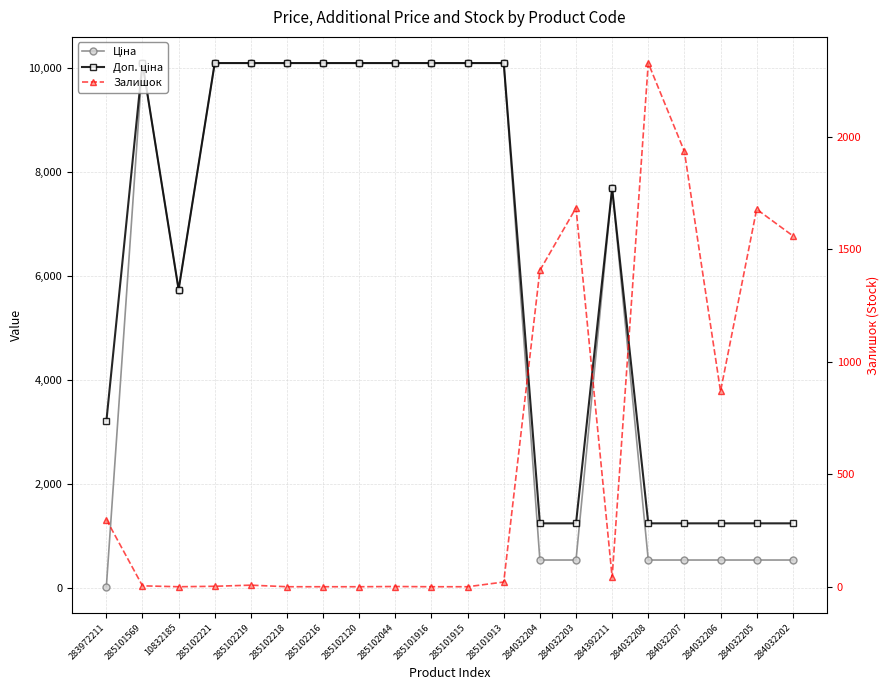

What is the difference between the maximum and second lowest values in the Доп. ціна series?

8836.7